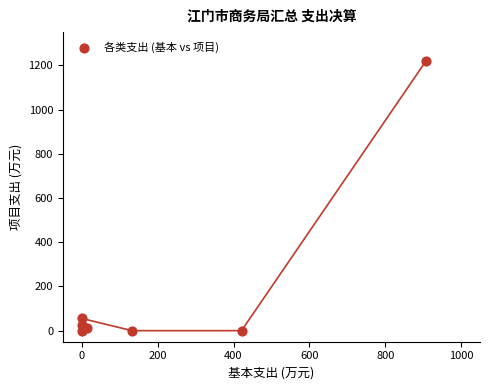

What Y value in the scatter plot is closest to 608?

55.2